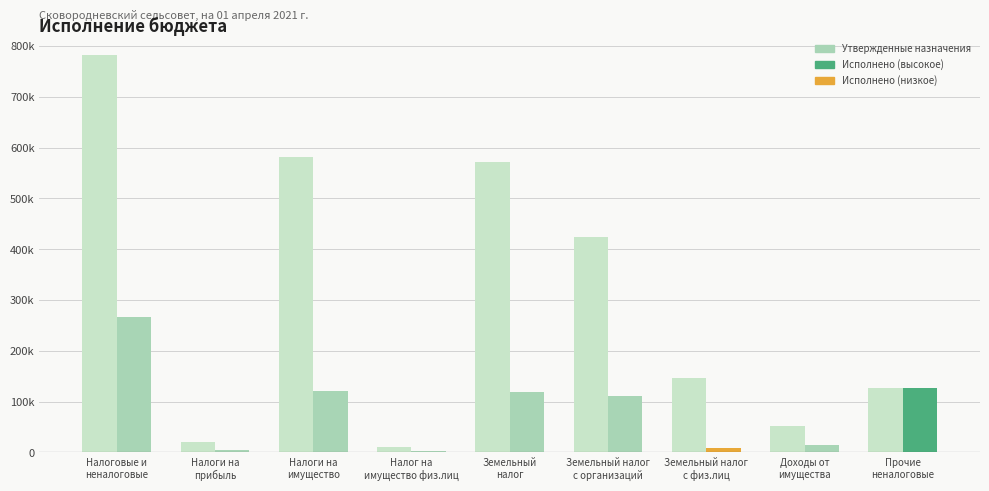

Reading right to left, transcribe all the data shown in this chart.

Утвержденные назначения: Прочие
неналоговые=127500.0	Доходы от
имущества=52905.0	Земельный налог
с физ.лиц=146948.0	Земельный налог
с организаций=424384.0	Земельный
налог=571332.0	Налог на
имущество физ.лиц=10168.0	Налоги на
имущество=581500.0	Налоги на
прибыль=19900.0	Налоговые и
неналоговые=781805.0
Исполнено: Прочие
неналоговые=127500.0	Доходы от
имущества=15000.0	Земельный налог
с физ.лиц=8064.2	Земельный налог
с организаций=110275.2	Земельный
налог=118339.4	Налог на
имущество физ.лиц=2133.0	Налоги на
имущество=120472.4	Налоги на
прибыль=4595.5	Налоговые и
неналоговые=267567.9